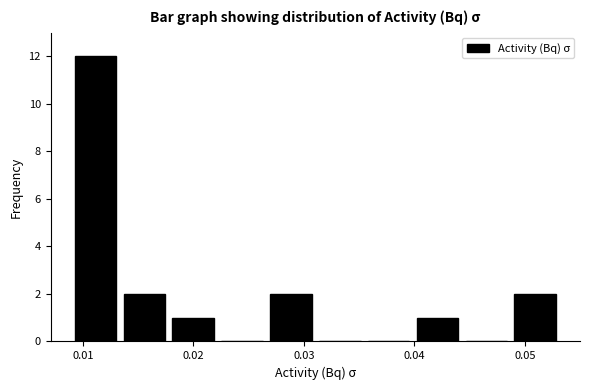

Reading left to right, list every bar in this chart as the range it spans on the x-axis followed by its height. Neither the bar edges nor the heights are printed on the chart, so give them approximately, as read against the axes.

0.009 to 0.013: 12
0.013 to 0.018: 2
0.018 to 0.022: 1
0.022 to 0.027: 0
0.027 to 0.031: 2
0.031 to 0.035: 0
0.035 to 0.040: 0
0.040 to 0.044: 1
0.044 to 0.049: 0
0.049 to 0.053: 2